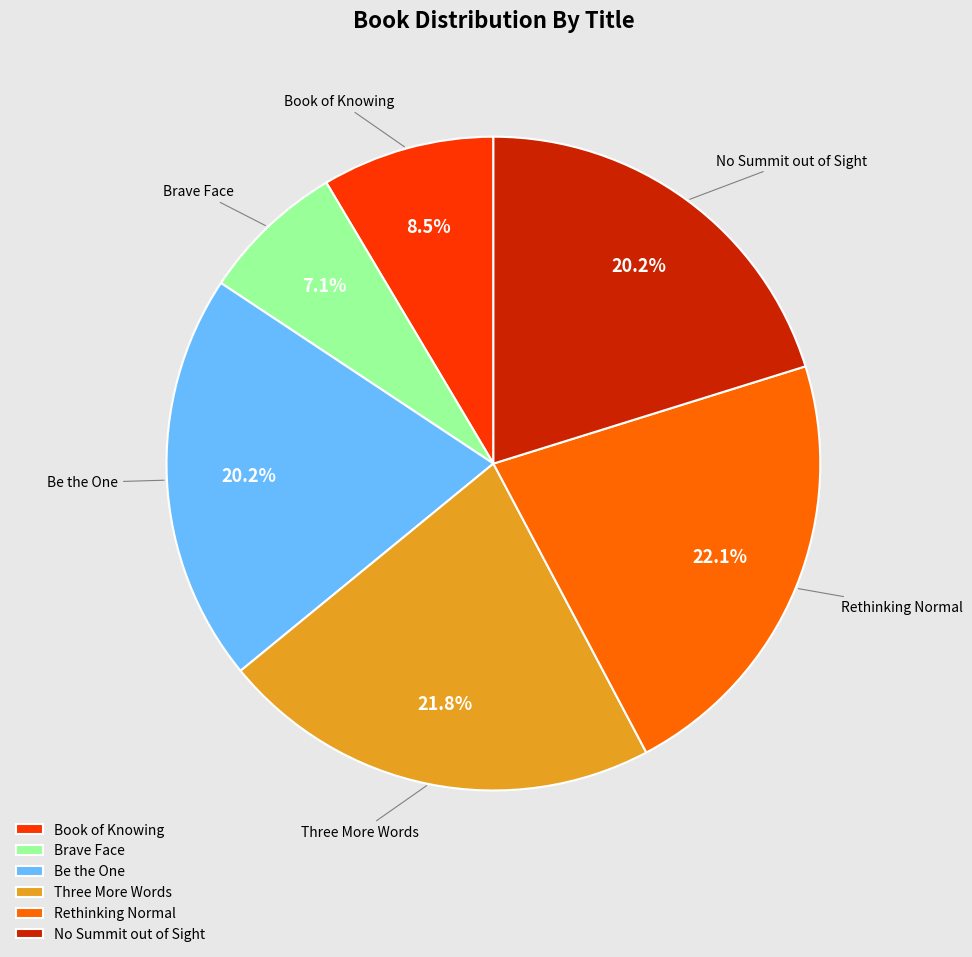

What is the ratio of the value at Be the One to the value at Brave Face?

2.8